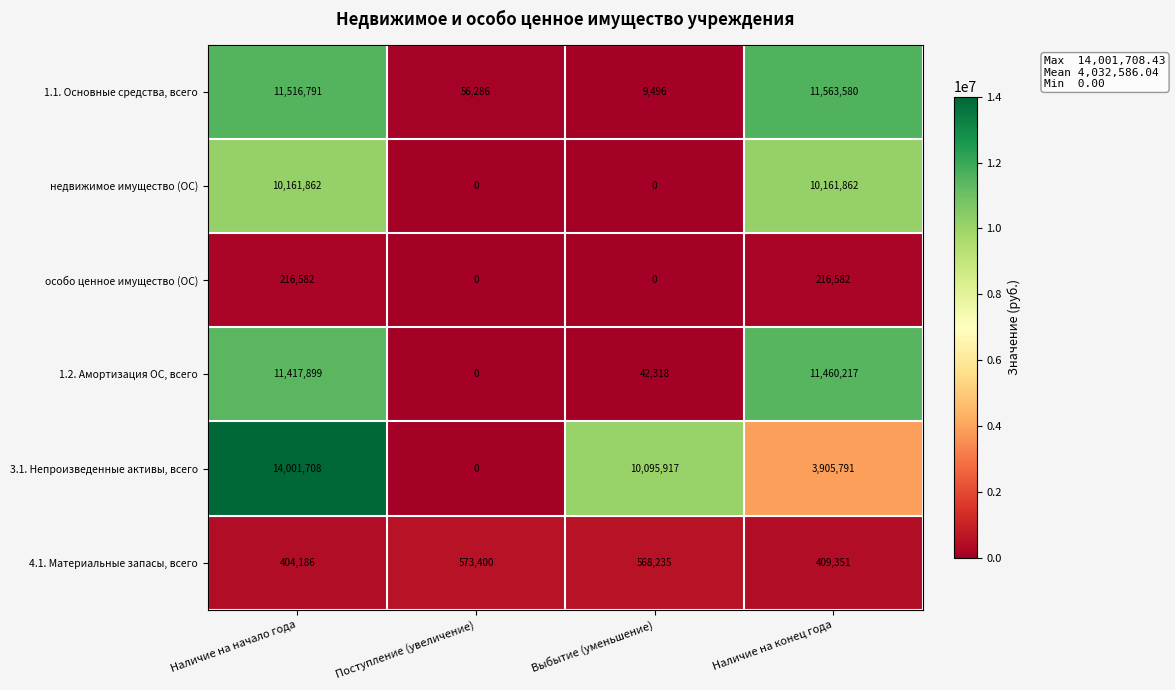

How many недвижимое имущество (ОС) values are between 0 and 10161862?

4